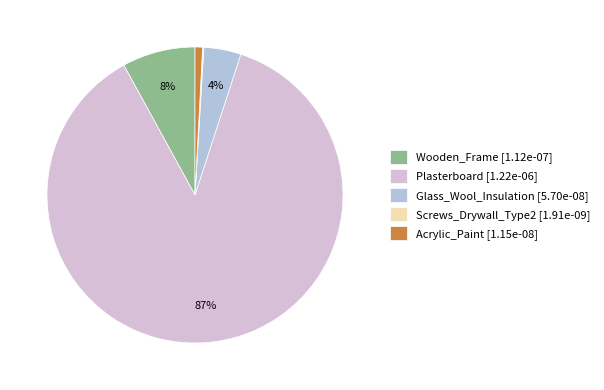

To the nearest percent, what percentage of the pie is Acrylic_Paint [1.15e-08]?

1%